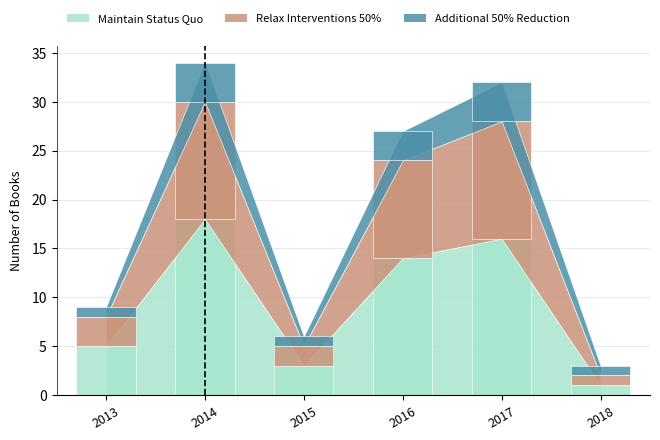

What is the approximate value of Additional 50% Reduction at 2018?

1